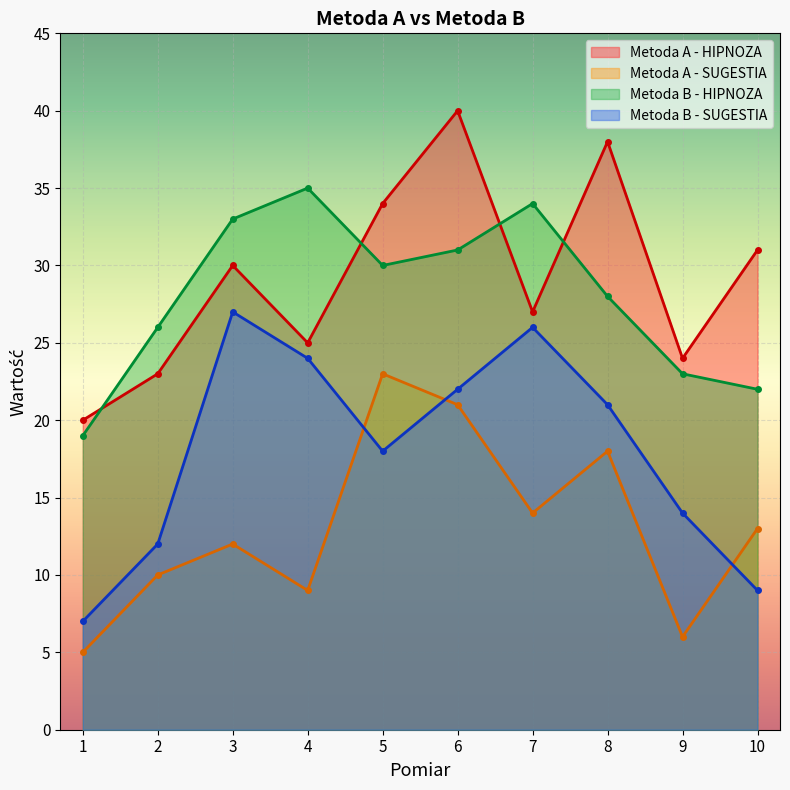

Where do Metoda A - SUGESTIA and Metoda B - SUGESTIA first cross each other?

4 and 5